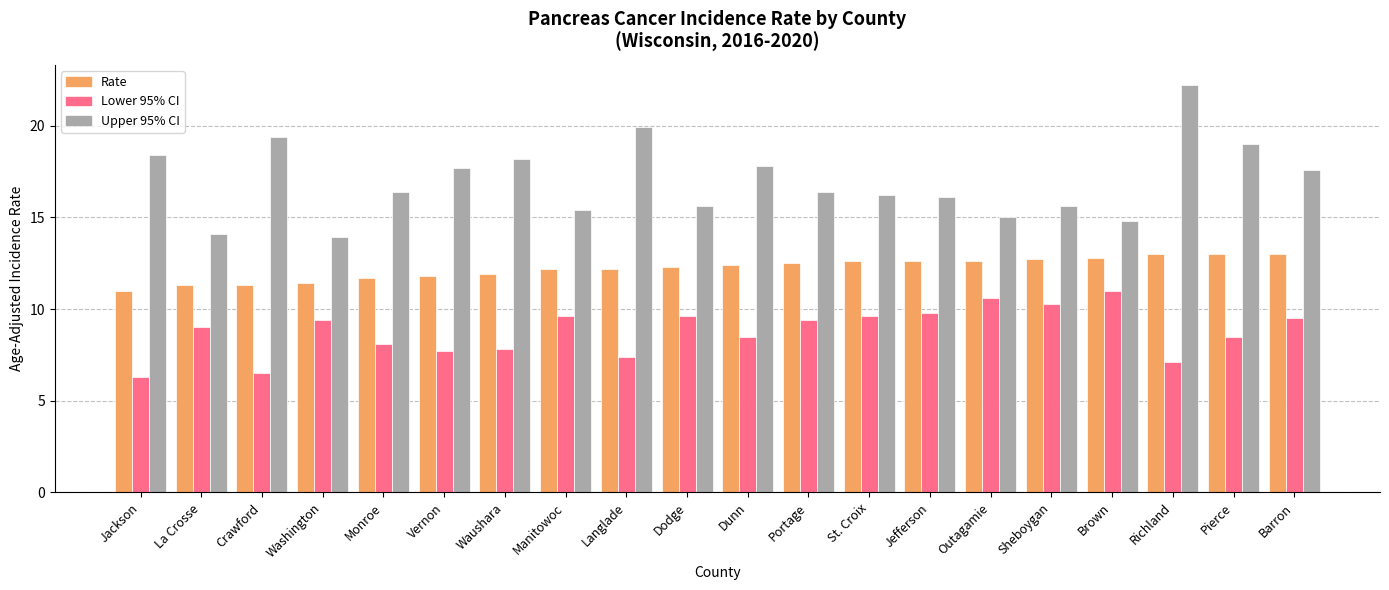

How many values in the Rate series are below 12?

7